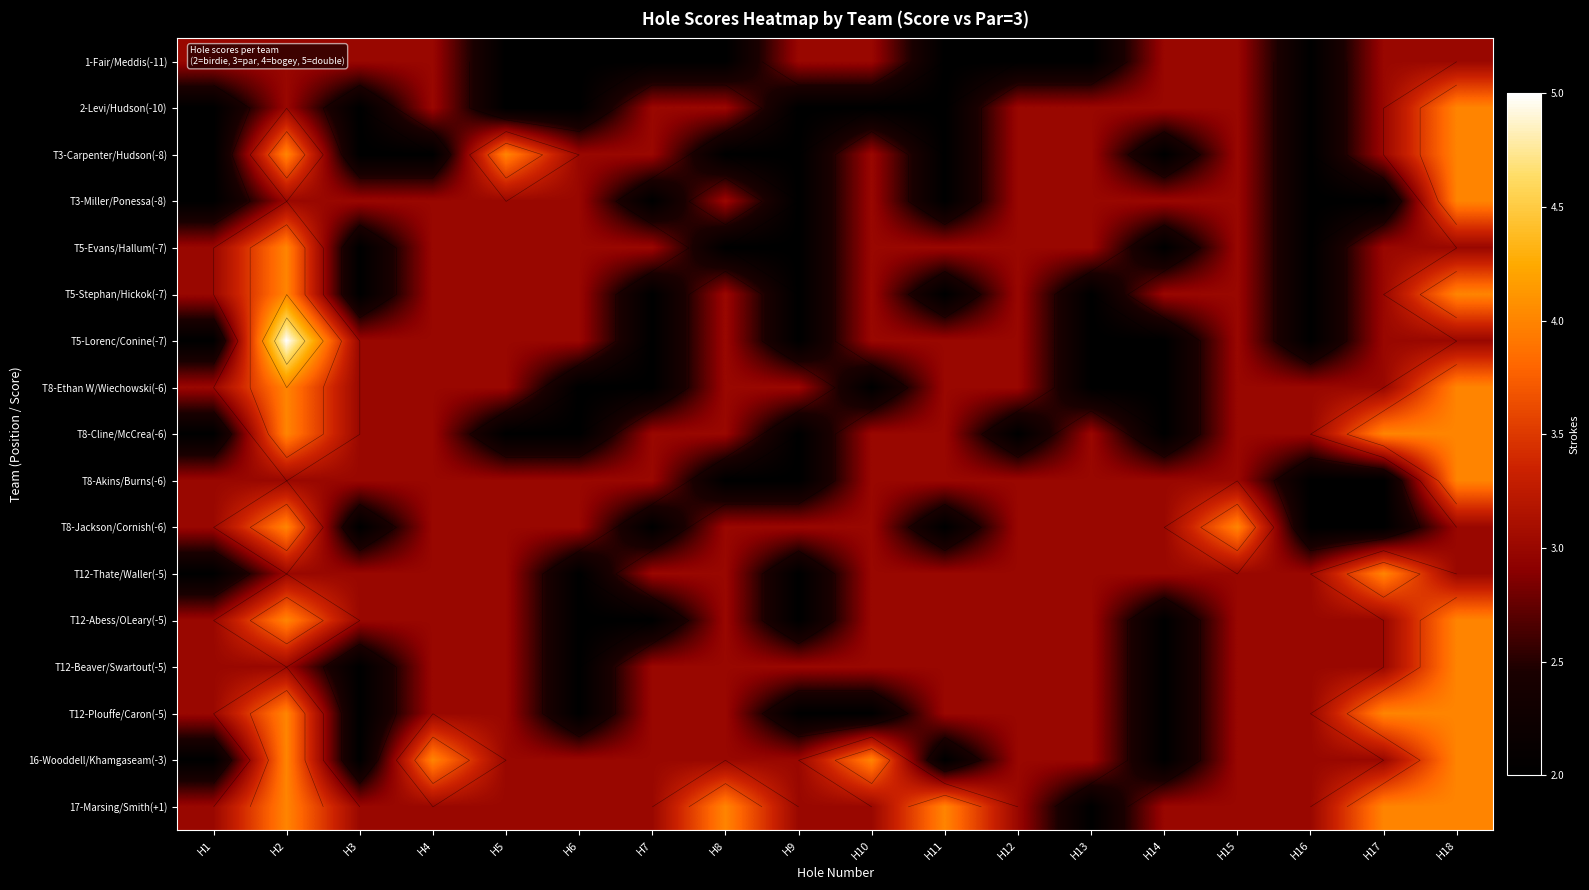

At which category is the sum across all series the highest?

H2